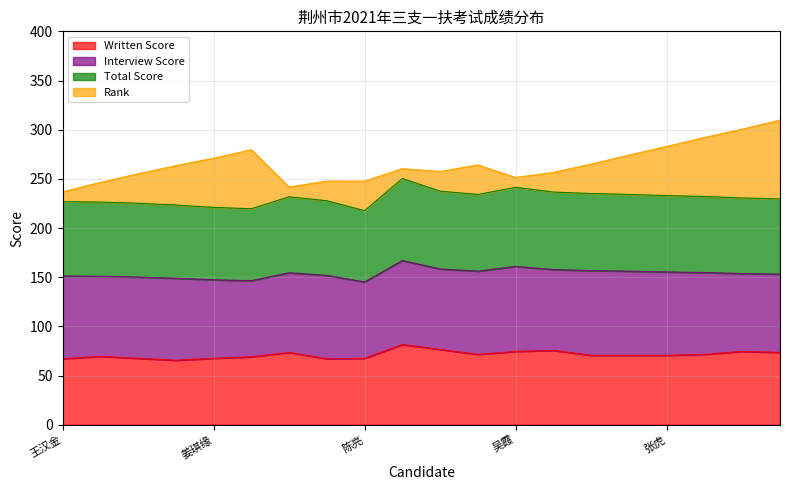

At which category is the sum across all series the highest?

张俊柳